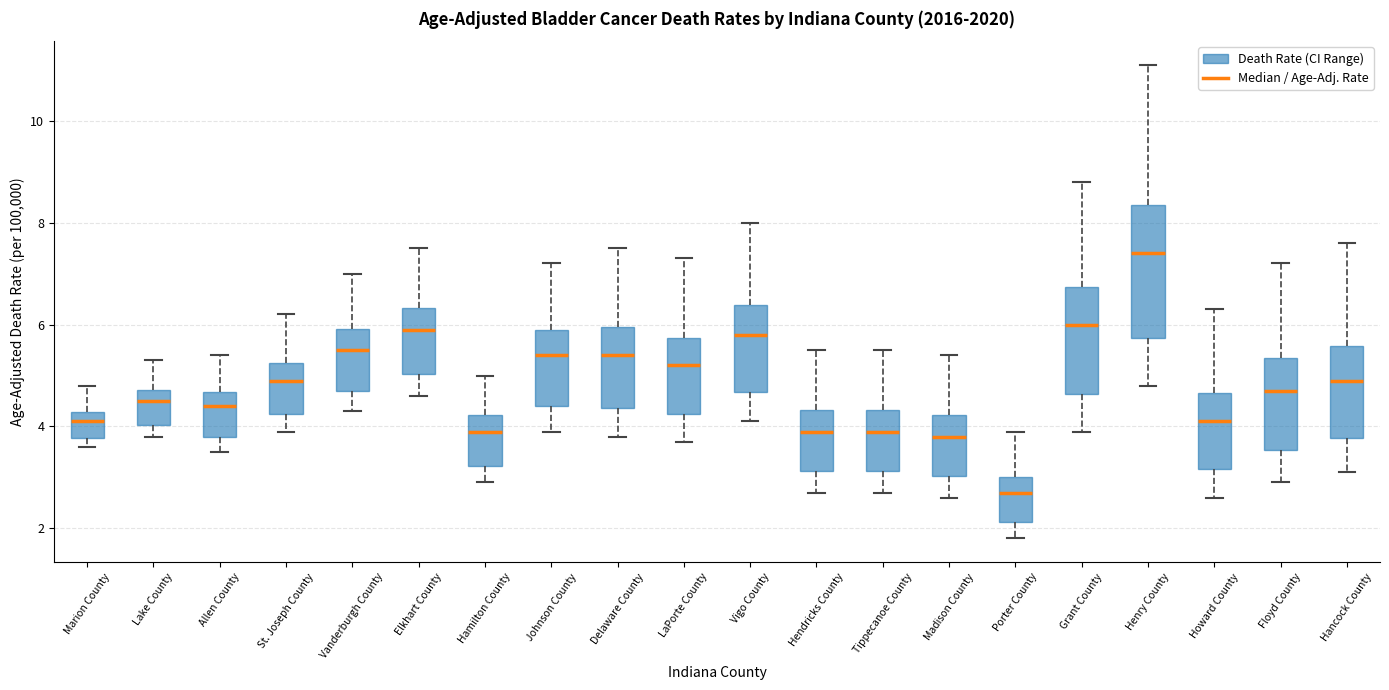

Which box's median line is the lowest?

Porter County